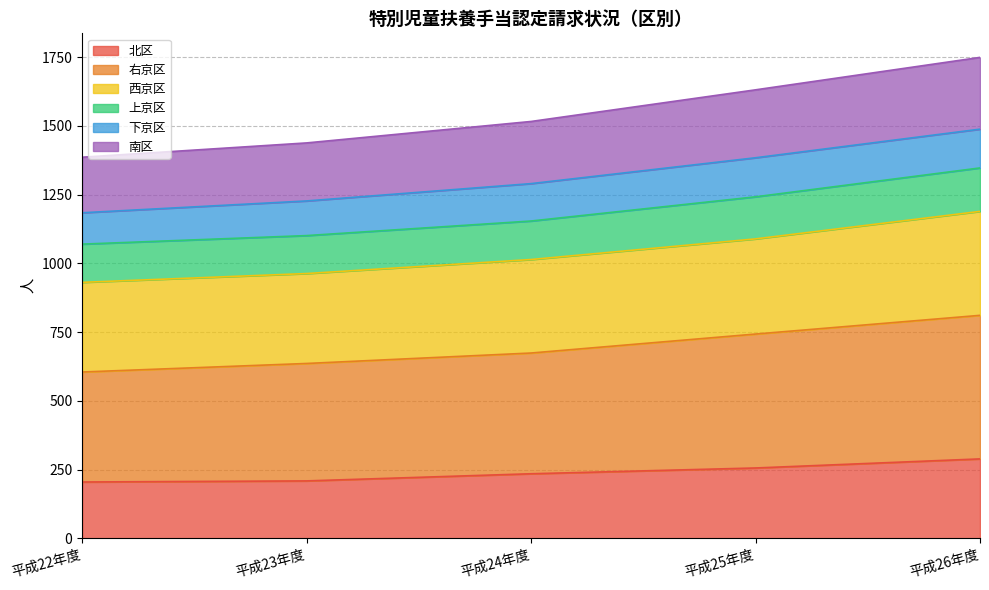

At which label does 北区 first exceed 235?

平成25年度